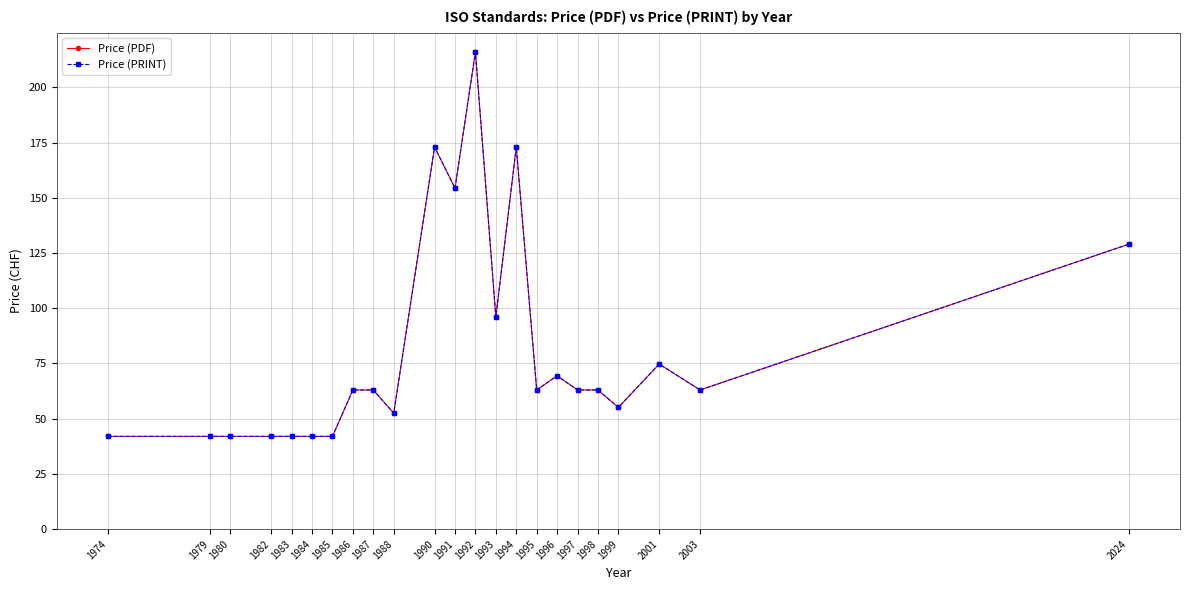

What is the difference between the maximum and minimum values in the Price (PDF) series?

174.0